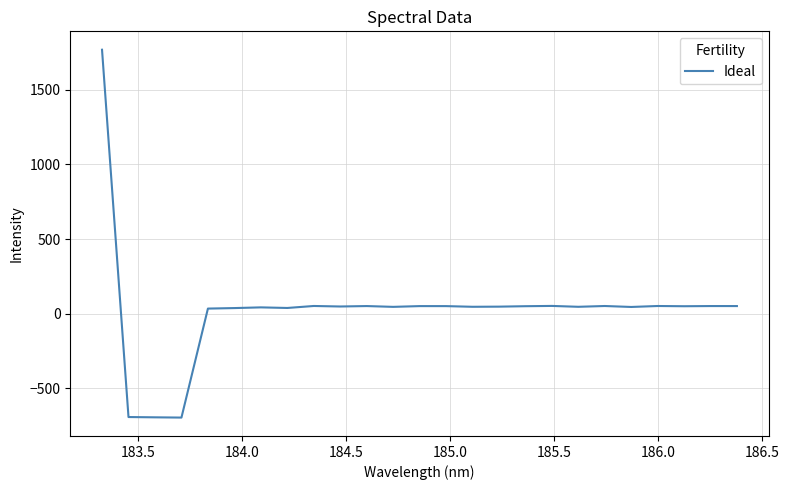

What is the difference between the maximum and minimum values?

2462.2